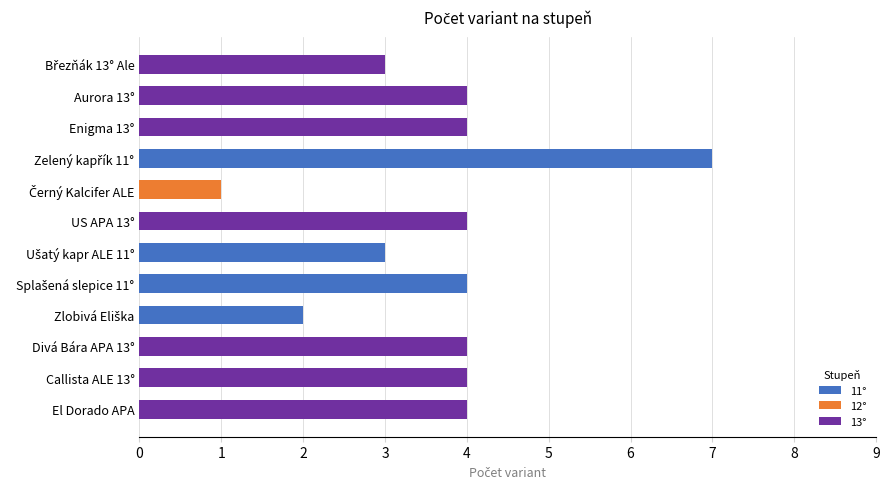

What is the total value across all series at US APA 13°?

4